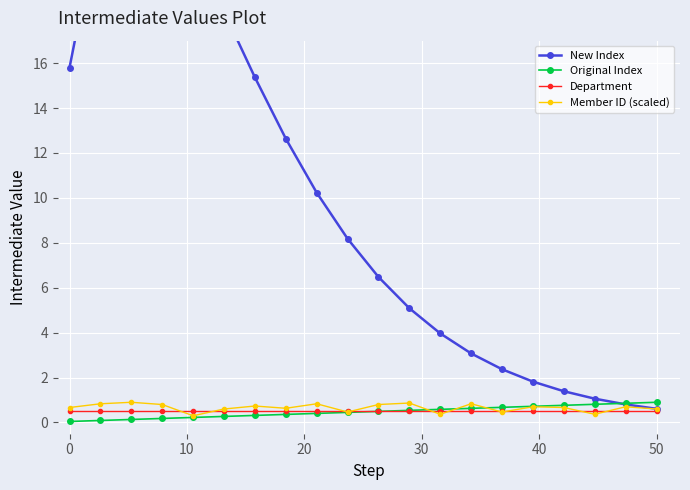

How many data points in New Index are above 8?

10